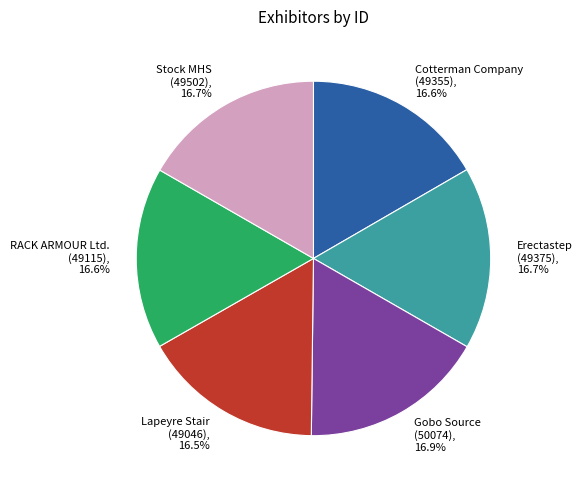

Does RACK ARMOUR Ltd. represent more than half of the total?

No